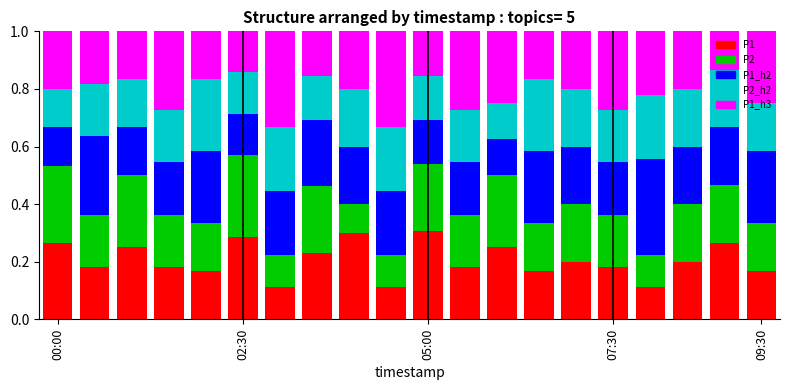

How many P1 values are between 0 and 1?

20